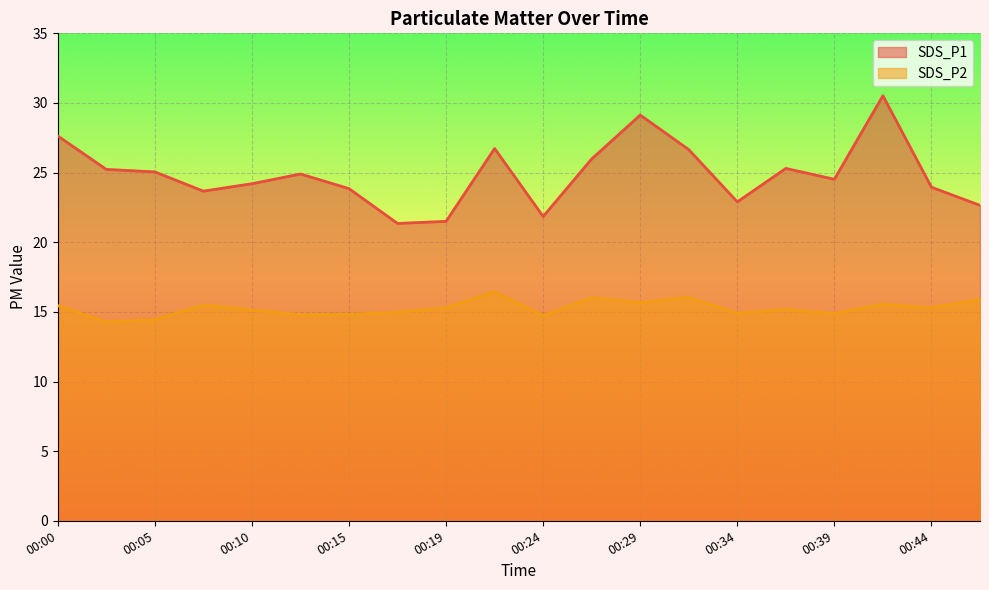

What is the difference between the SDS_P1 values at 00:29 and 00:12?

4.2